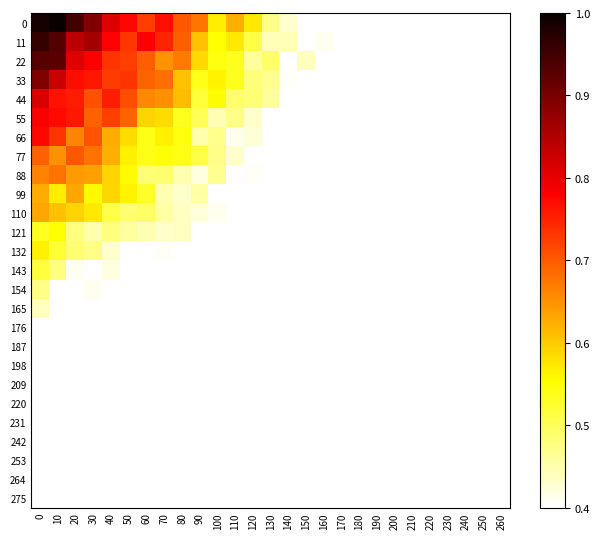

At how many categories does at least one series exceed 0?

27